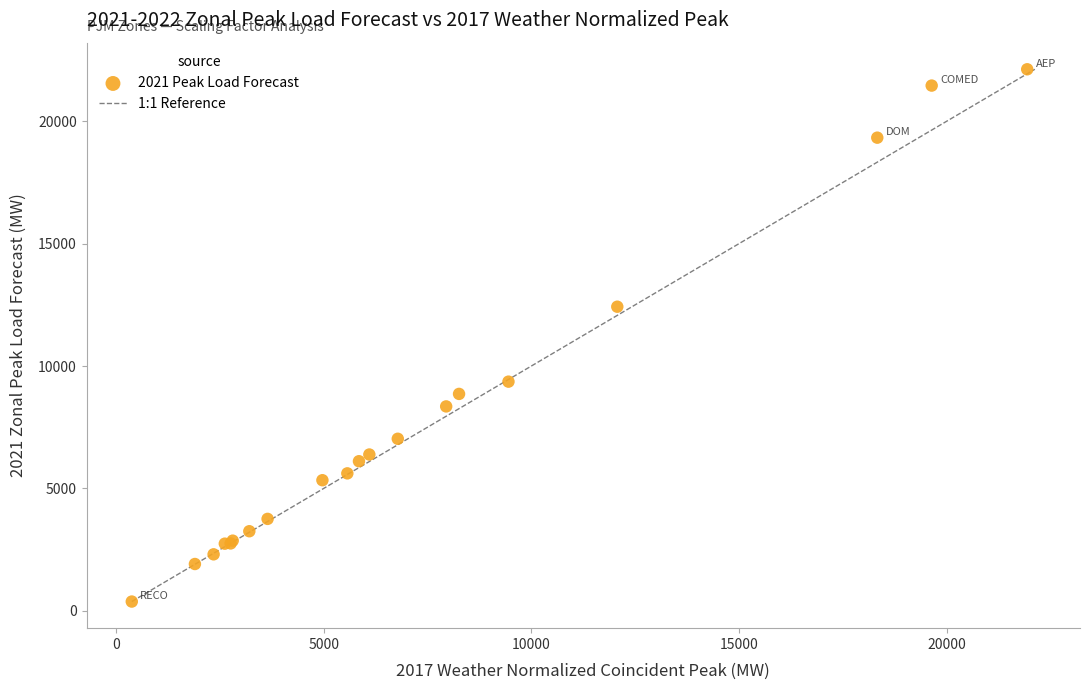

What Y value in the scatter plot is closest to 11251?

12424